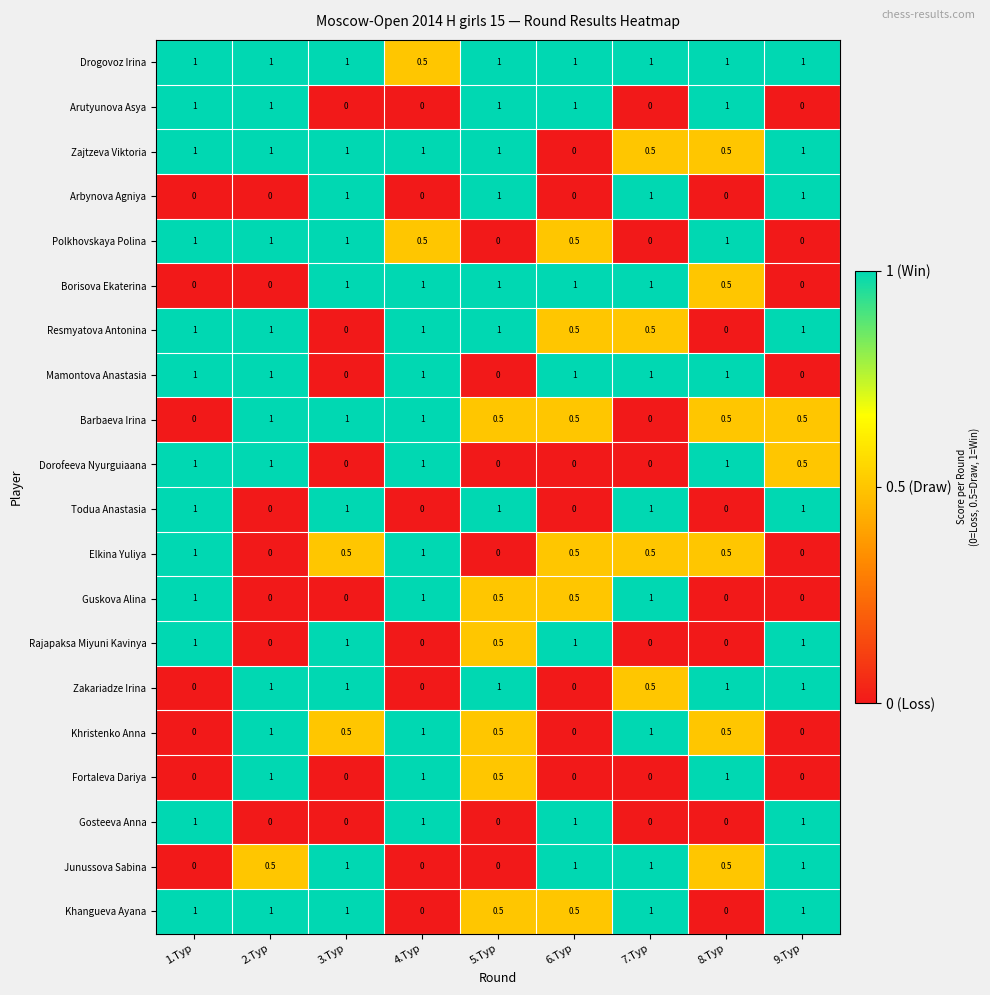

What is the greatest value displayed?

1.0